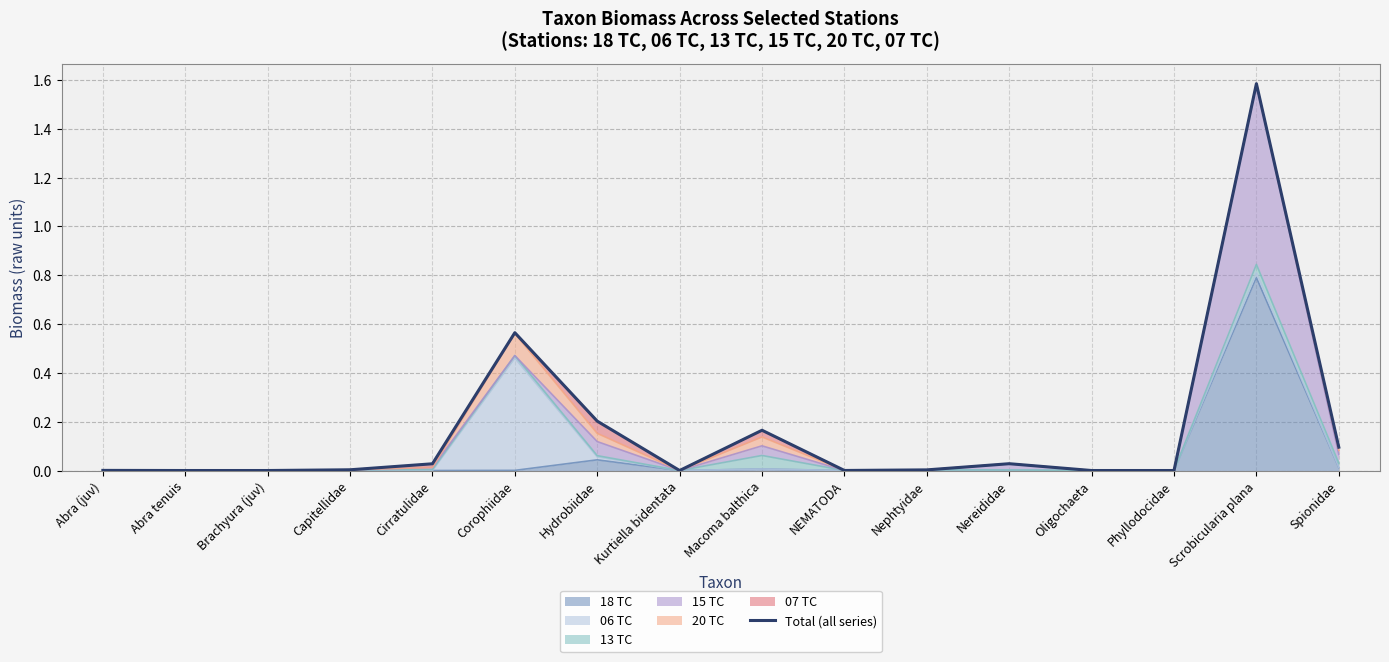

What position from the left is Oligochaeta?

13